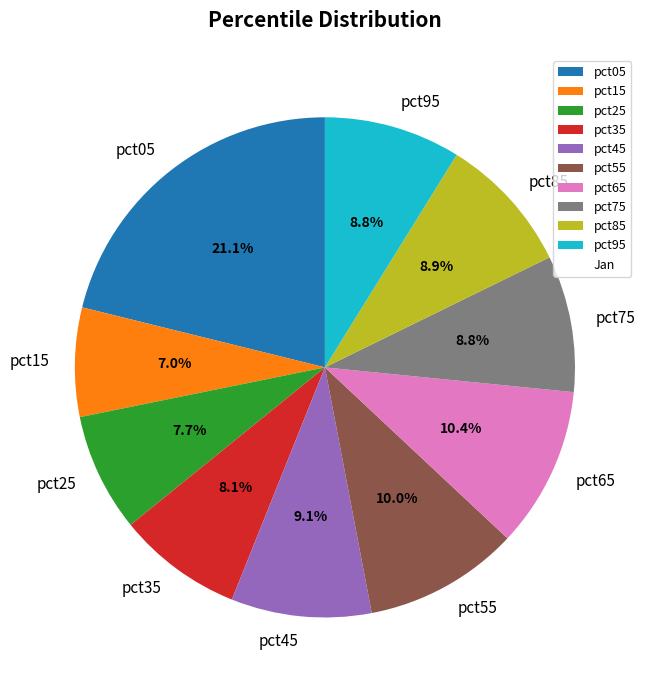

To the nearest percent, what is the difference between the pct55 and pct75 slice percentages?

1%